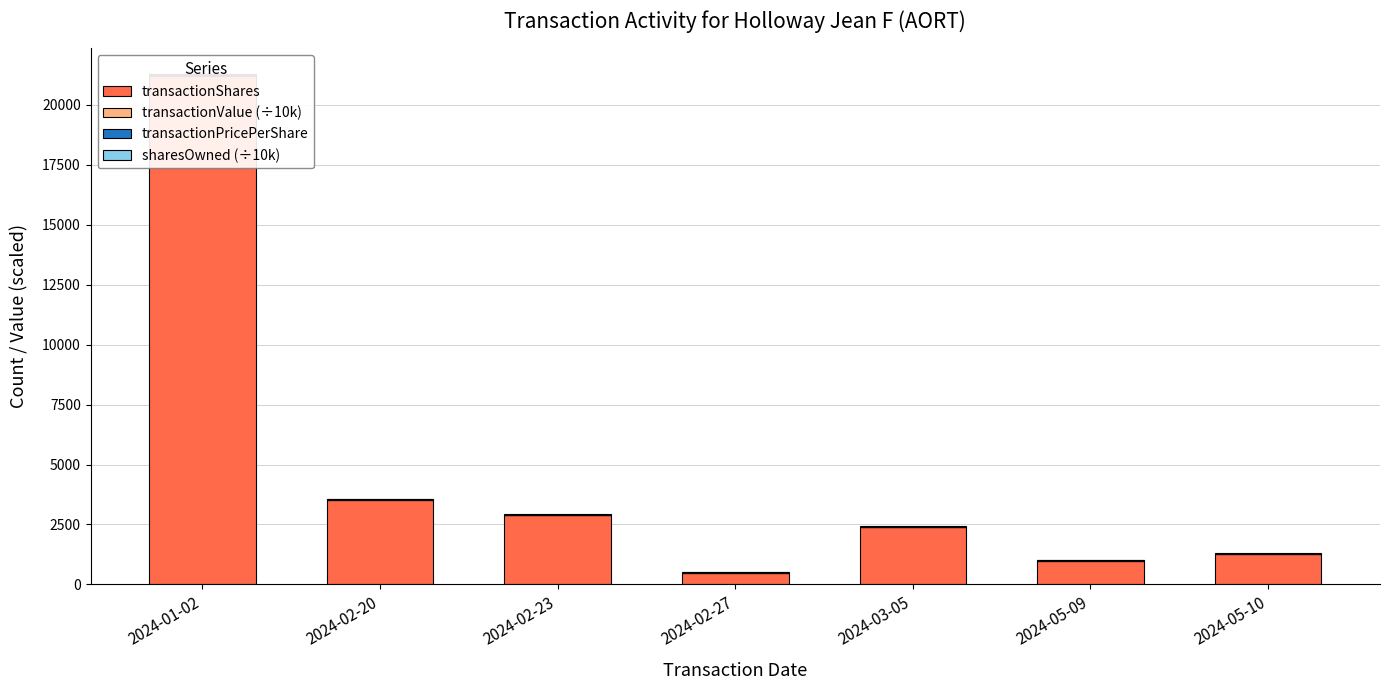

What is the difference between the second highest and second lowest values in the transactionValue (÷10k) series?

4.3